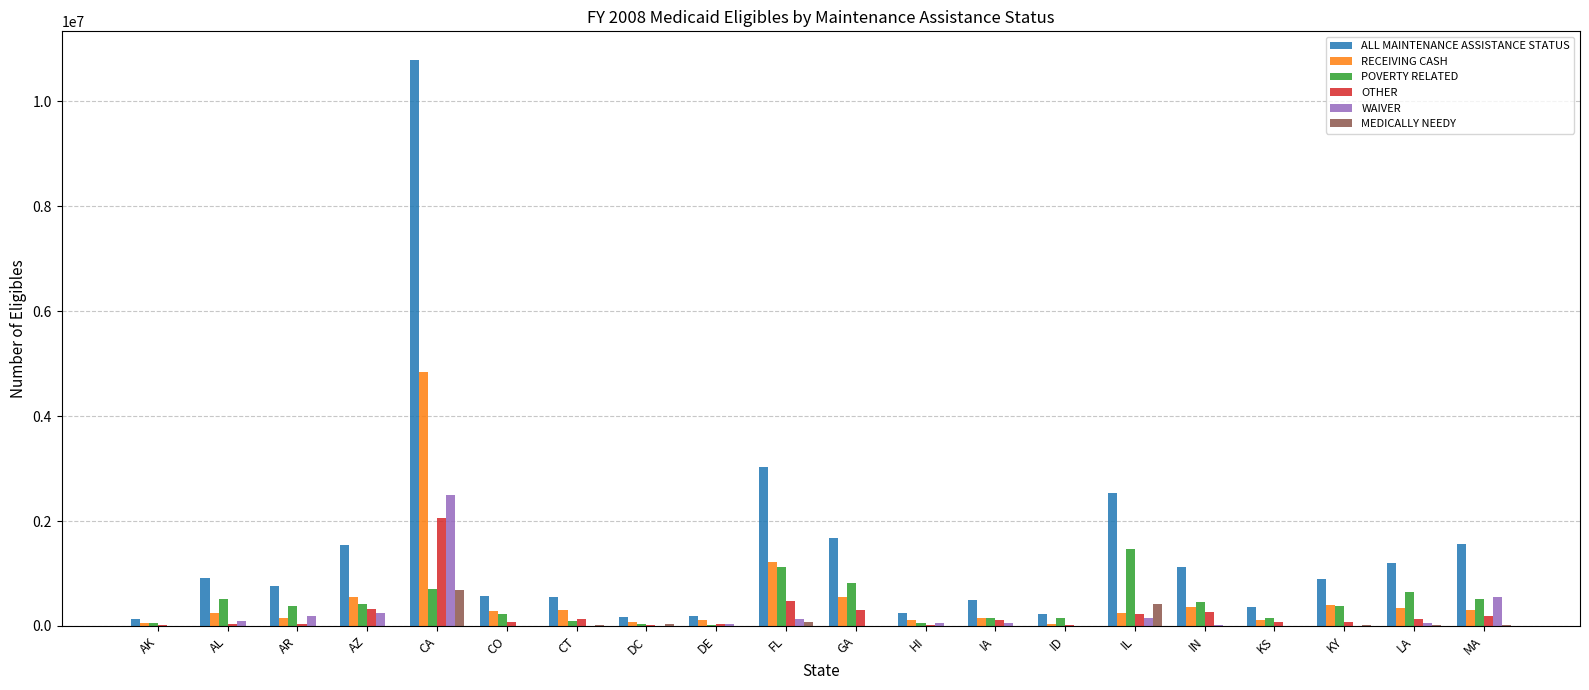

At which category is the sum across all series the highest?

CA